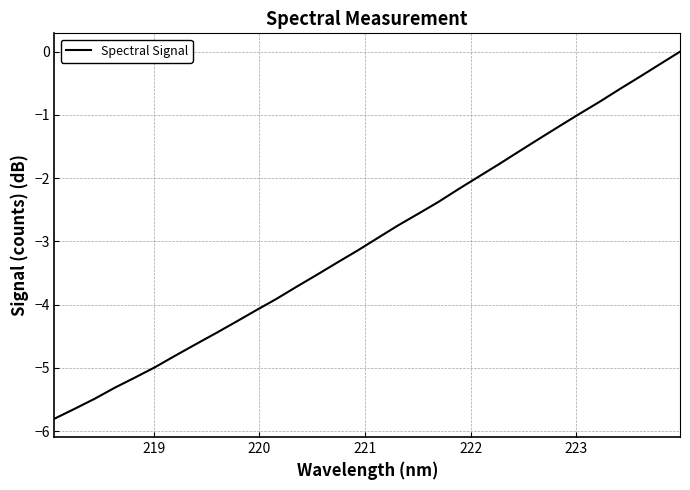

What is the difference between the maximum and minimum values?

5.8